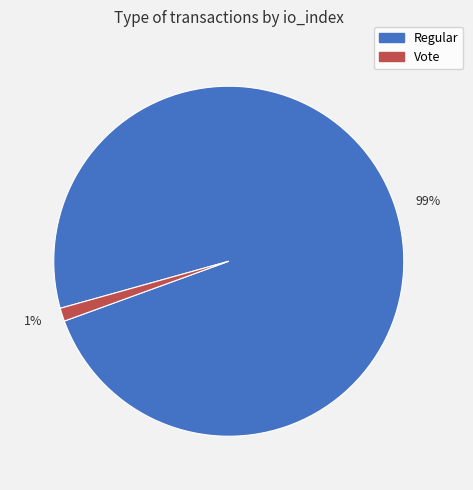

To the nearest percent, what percentage of the pie is 99%?

99%